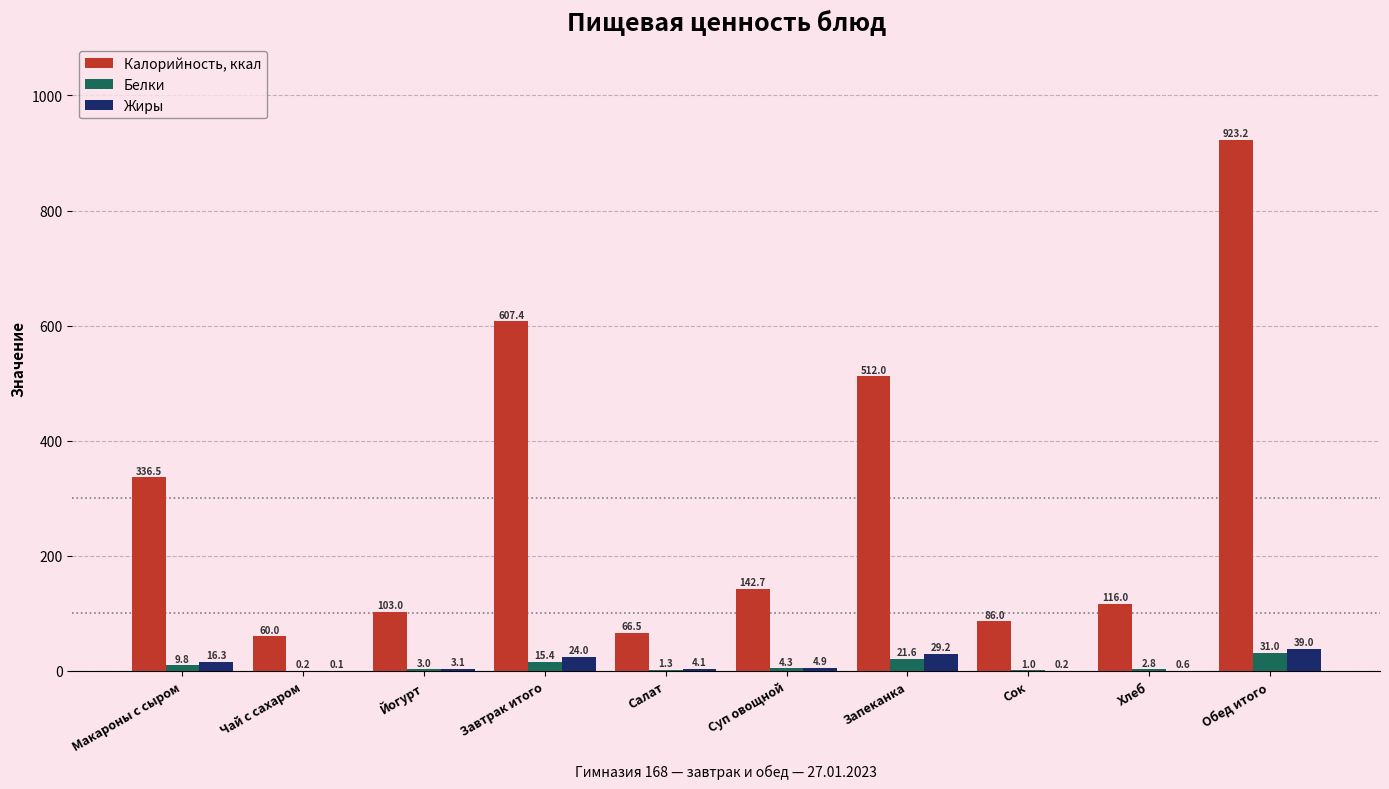

What is the sum of the Белки values at Сок and Завтрак итого?

16.4